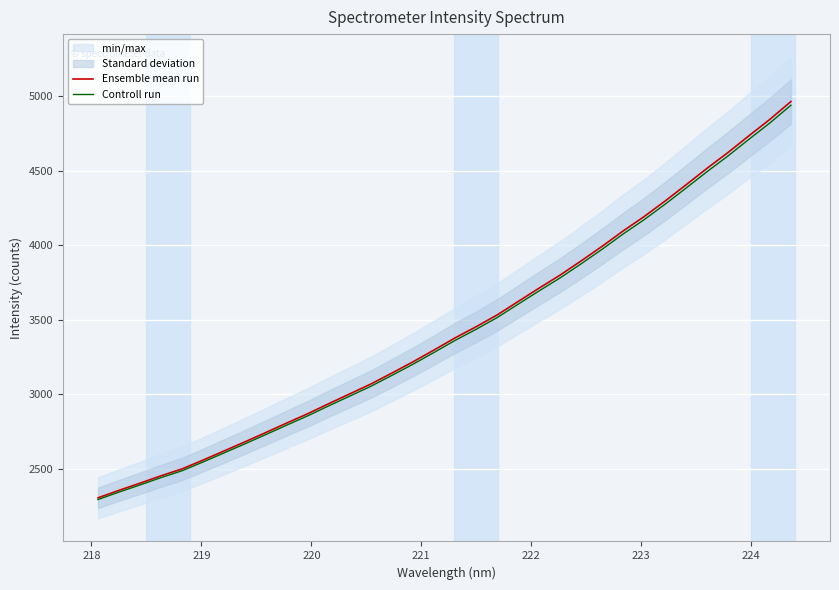

What is the maximum value for Controll run?

4939.7